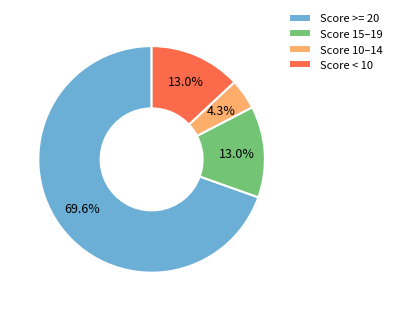

To the nearest percent, what is the average slice percentage?

25%